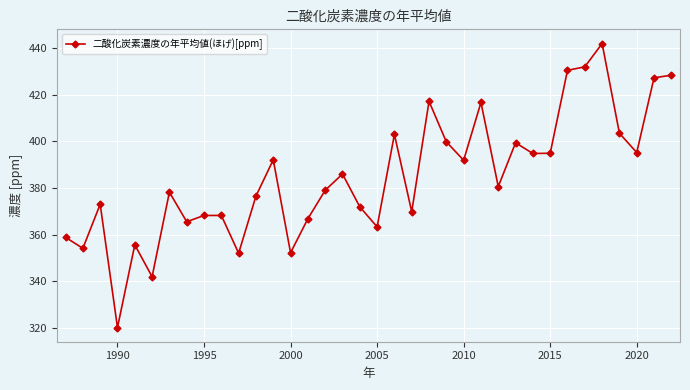

How many lines are shown in the chart?

1